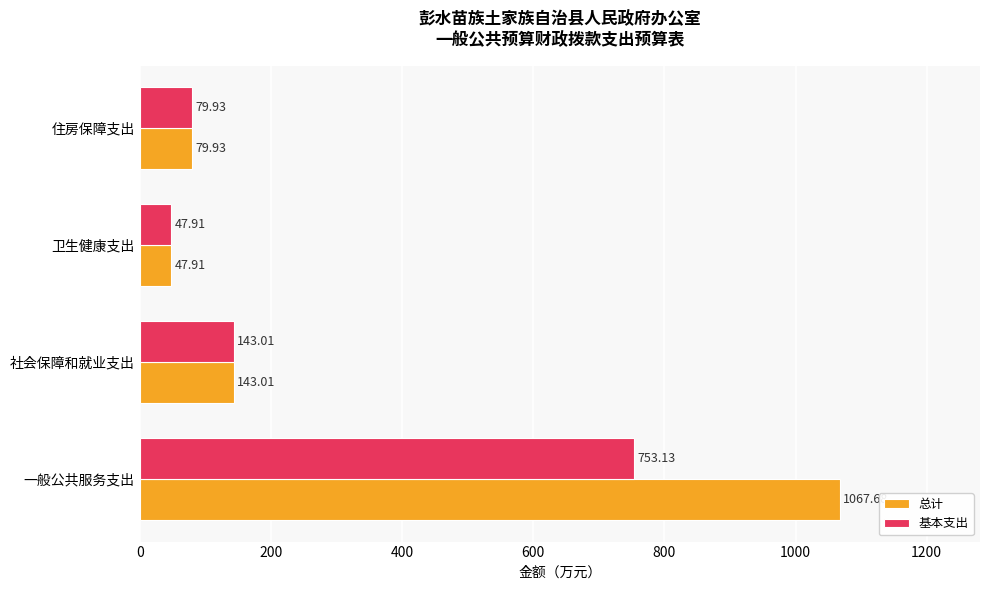

What is the greatest value displayed?

1067.7